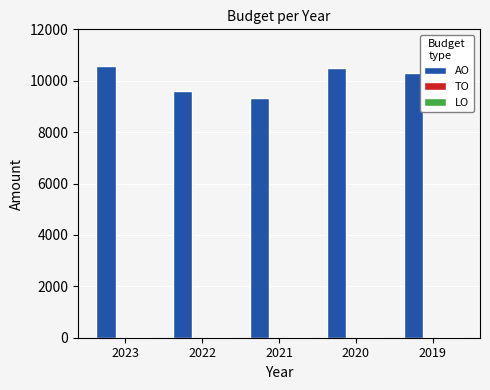

What is the change in value from 2021 to 2019?

+968